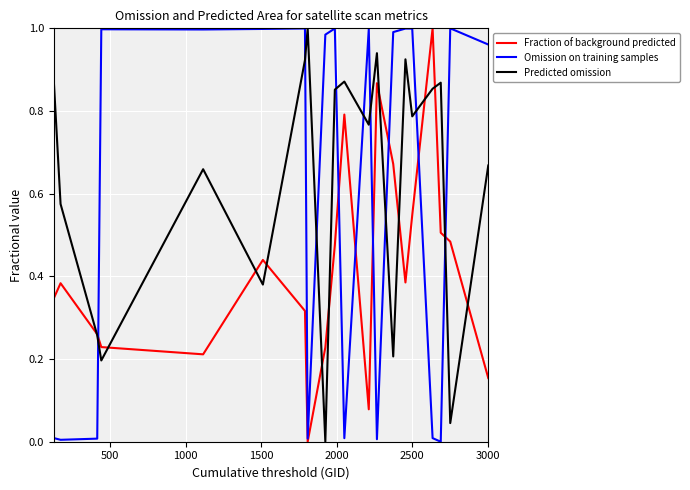

How many intersections are there between Fraction of background predicted and Predicted omission?

12